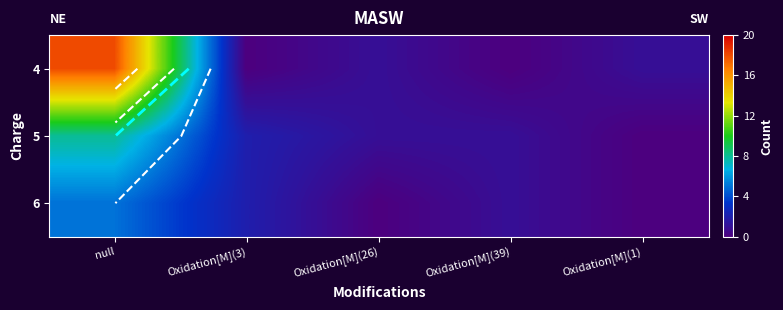

Between Oxidation[M](1) and Oxidation[M](26), which is larger?

Oxidation[M](1)